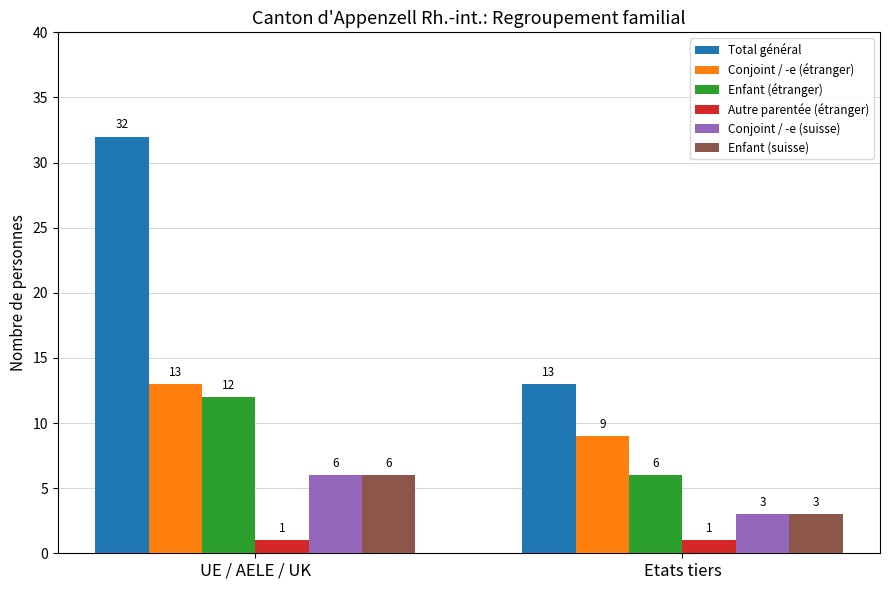

What is the sum of all Total général values?

45